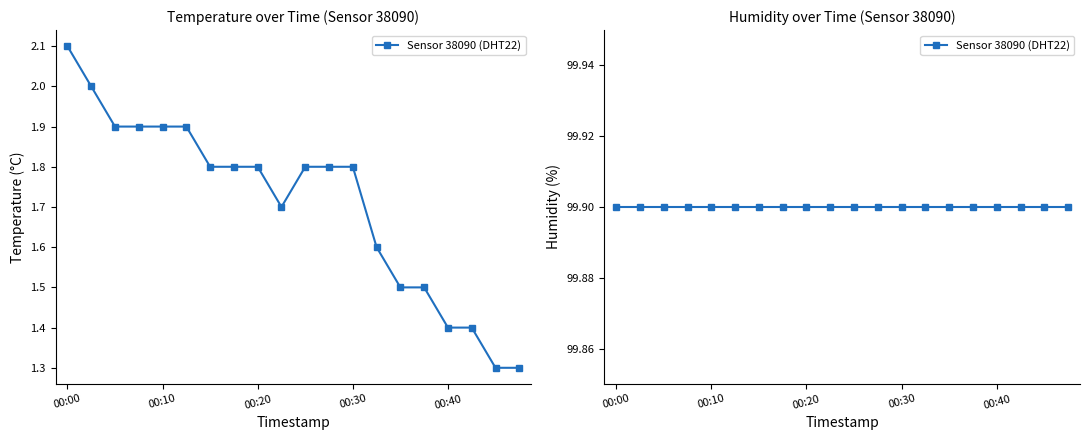

List the labels in order of value, largest first.

00:00, 00:02, 00:05, 00:07, 00:10, 00:12, 00:15, 00:17, 00:20, 00:25, 00:27, 00:30, 00:22, 00:32, 00:35, 00:37, 00:40, 00:42, 00:44, 00:47